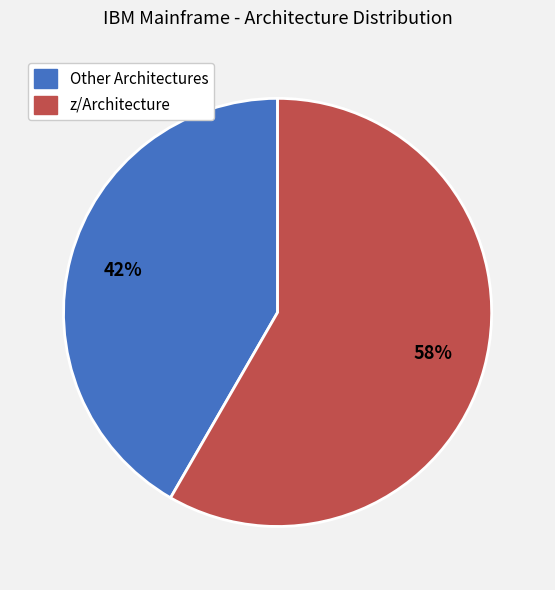

To the nearest percent, what is the average slice percentage?

50%